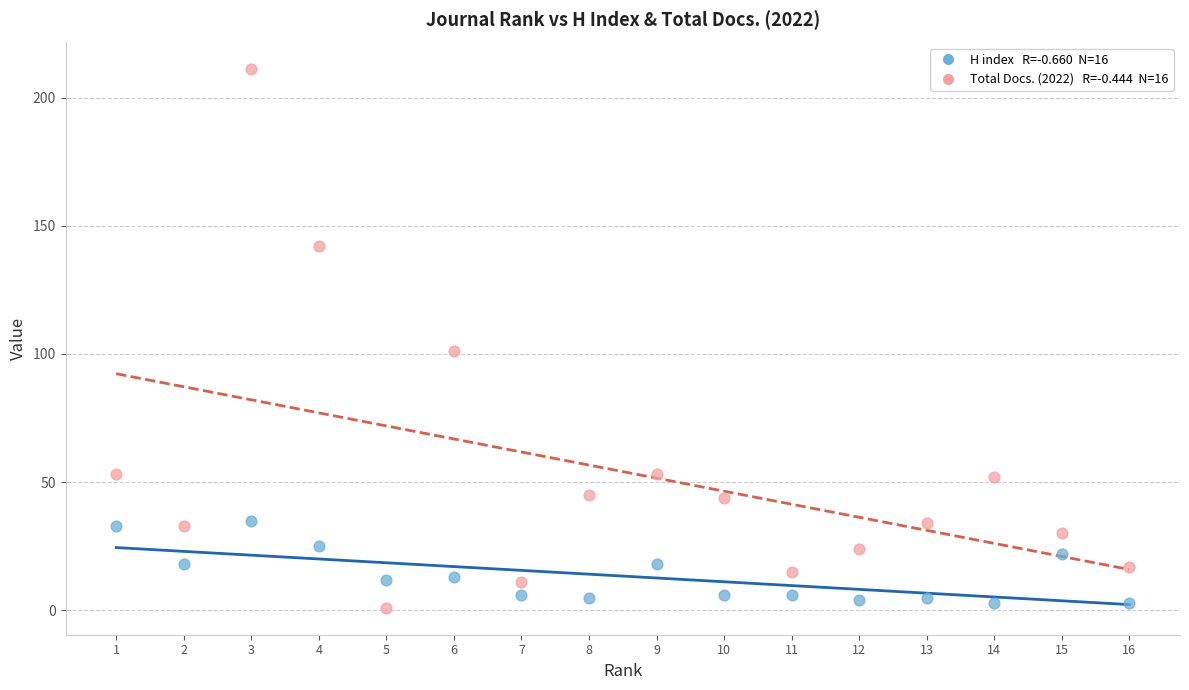

Across all data points, what is the range of X values (max minus min)?

15